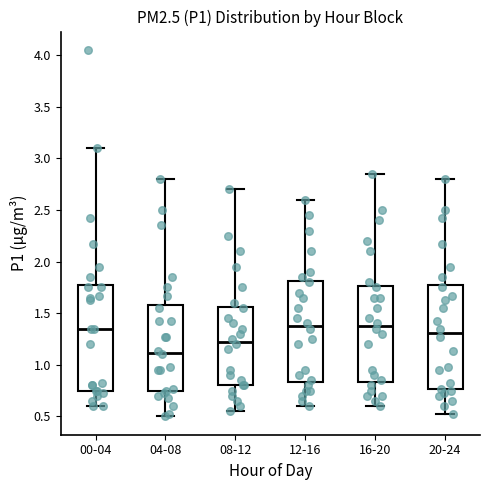

Reading left to right, transcribe this box plot: for each box, give where its median line is, the range the box spans, and where its two whiskers end, as read against the y-axis. The values are not printed on the chart, so give them approximately, as read against the axis.

00-04: median 1.35, box 0.75 to 1.80, whiskers 0.60 to 3.10
04-08: median 1.10, box 0.75 to 1.60, whiskers 0.50 to 2.80
08-12: median 1.25, box 0.80 to 1.55, whiskers 0.55 to 2.70
12-16: median 1.40, box 0.85 to 1.80, whiskers 0.60 to 2.60
16-20: median 1.40, box 0.85 to 1.75, whiskers 0.60 to 2.85
20-24: median 1.30, box 0.75 to 1.80, whiskers 0.50 to 2.80